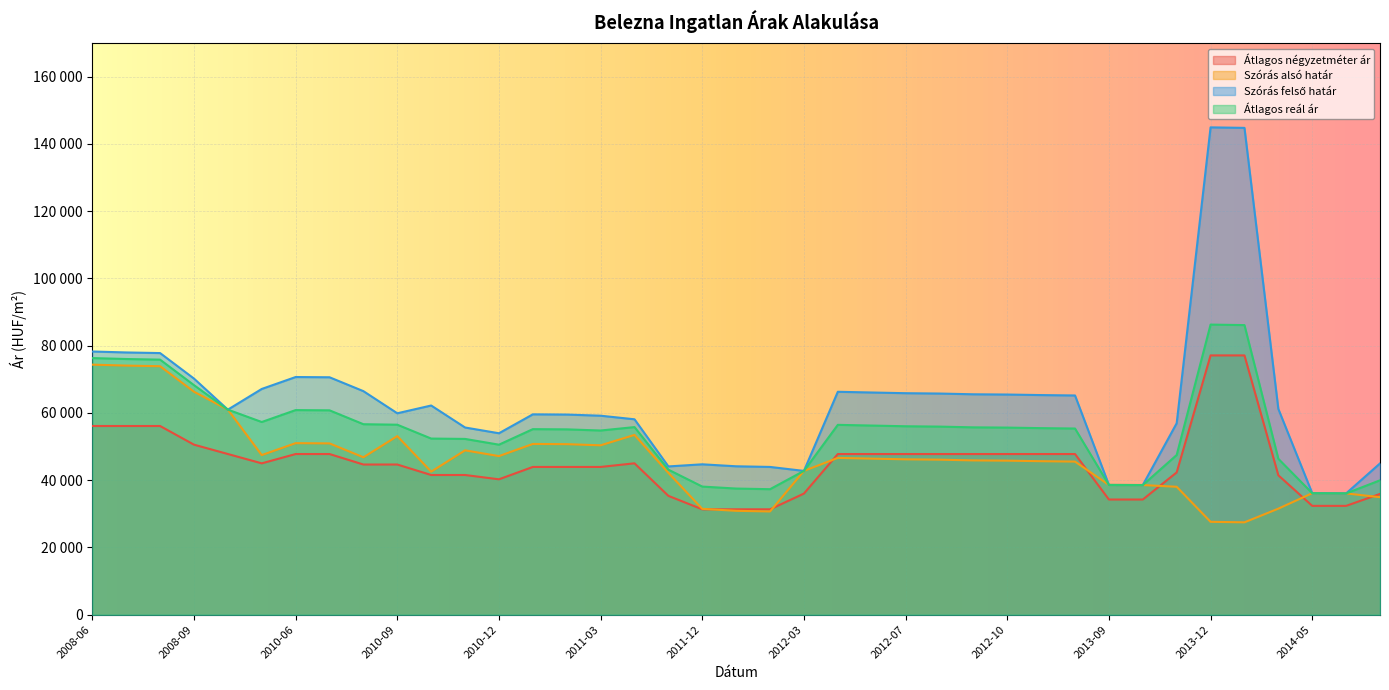

Does the chart display data point markers on the line(s)?

No